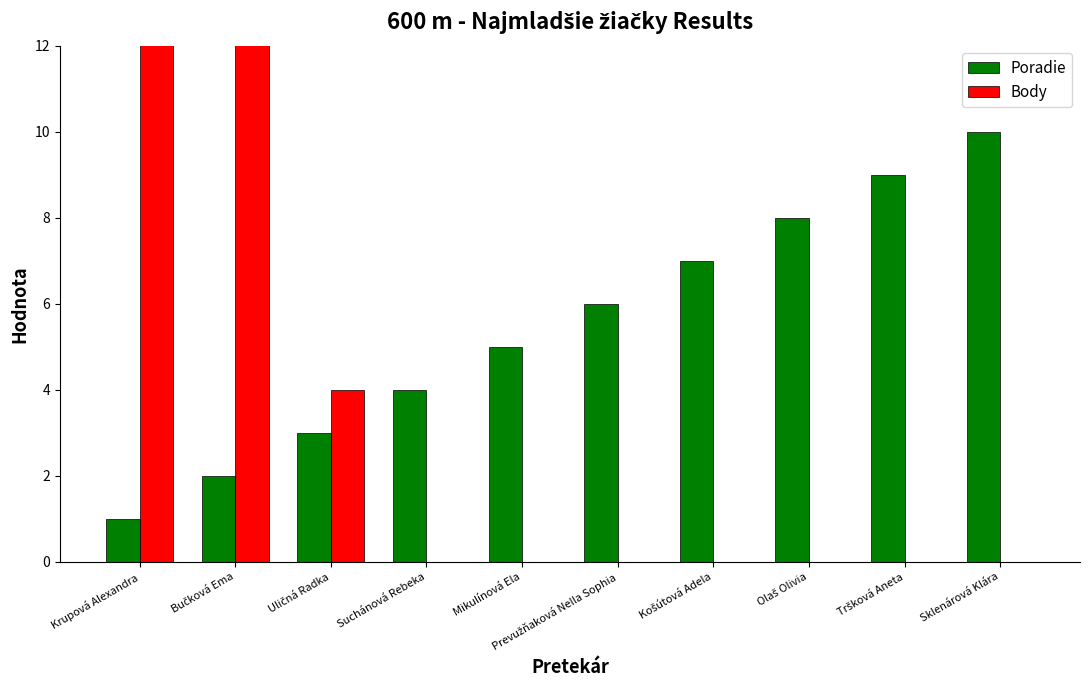

What are all the series names shown in the legend?

Poradie, Body